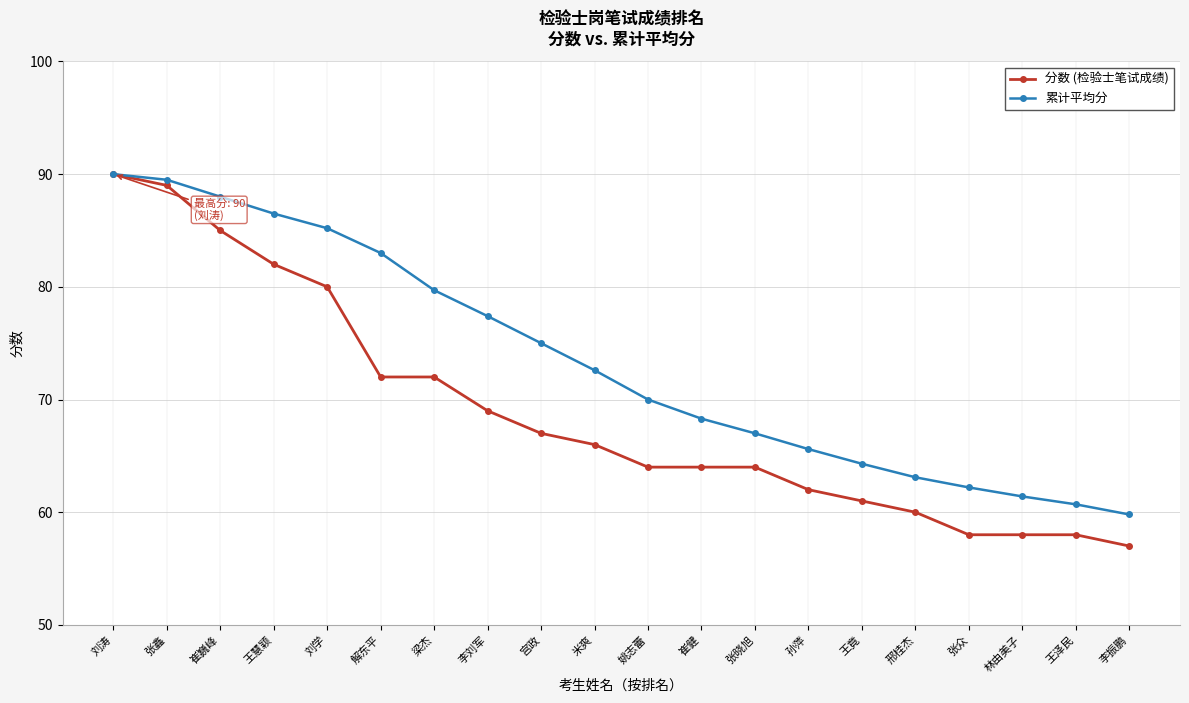

What is the average value of the 累计平均分 series?

73.5